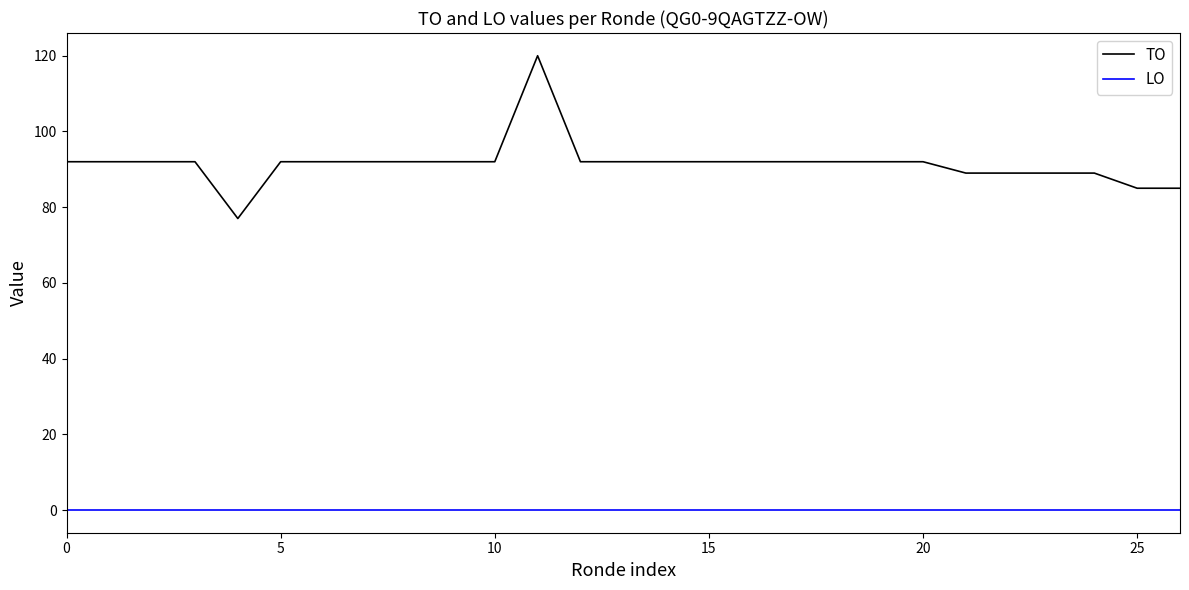

Which series has the largest range (max minus min)?

TO